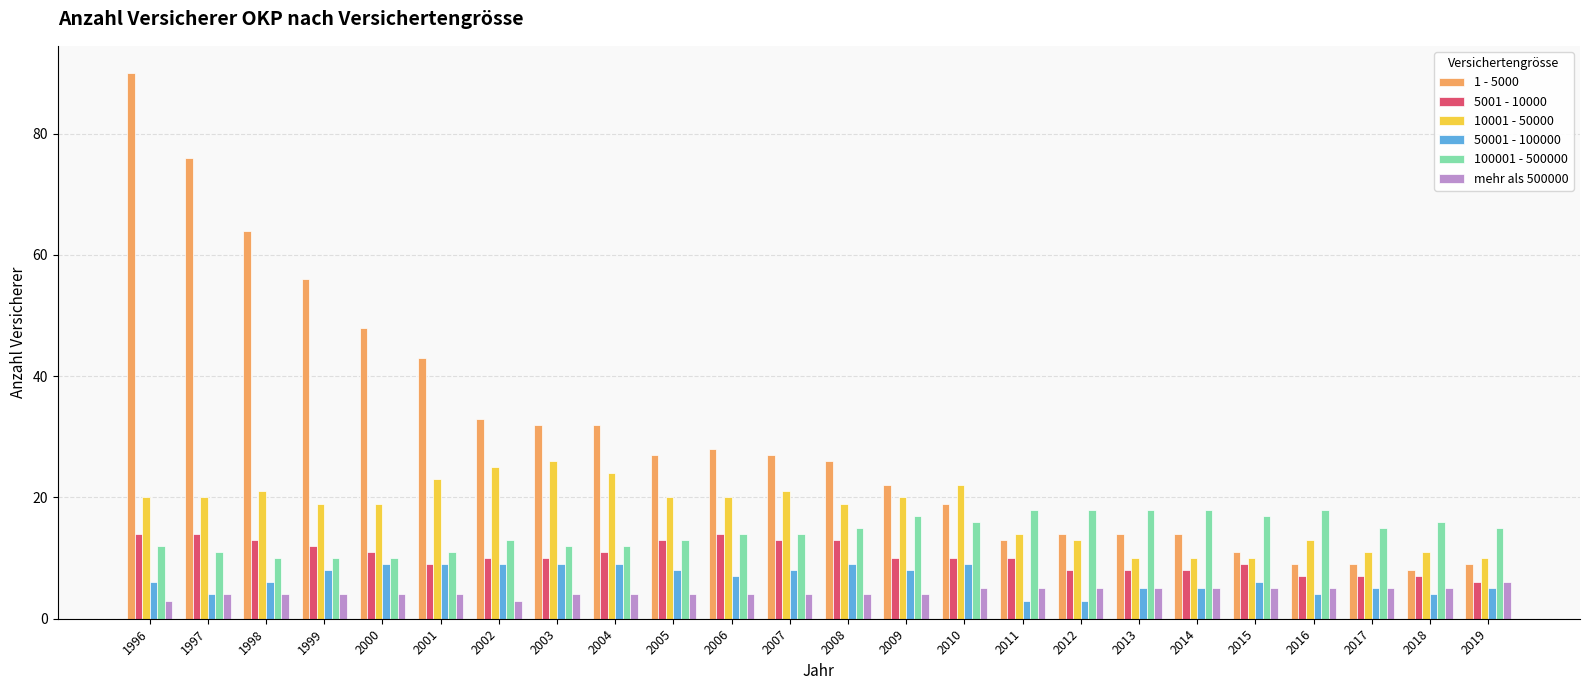

Which series has the largest total across all categories?

1 - 5000